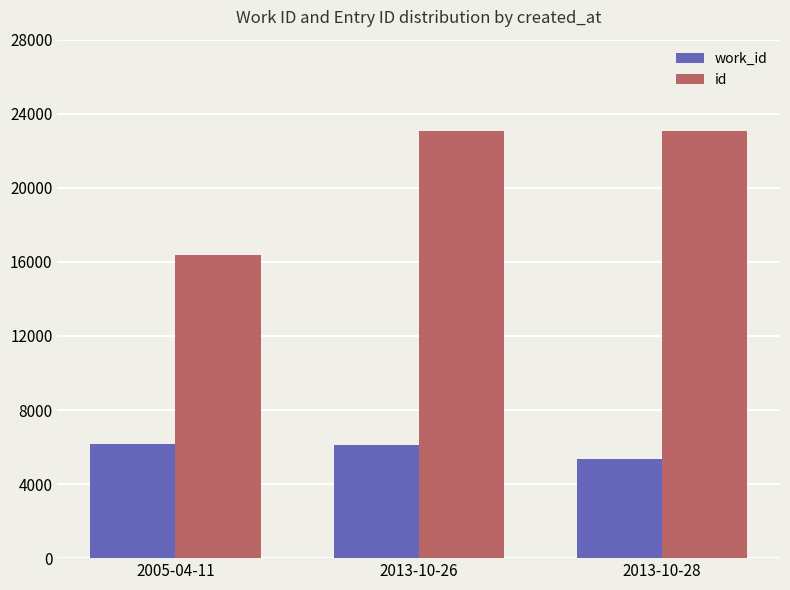

The value of id at 2005-04-11 is 16358. True or false?

True